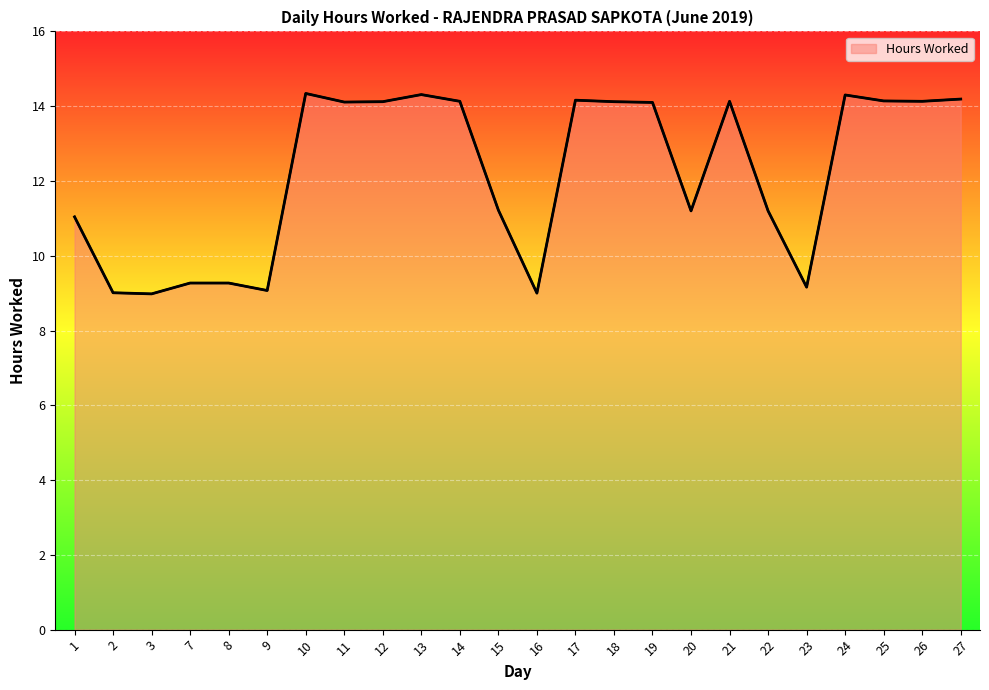

Is it true that the value at 27 is 14.2?

True